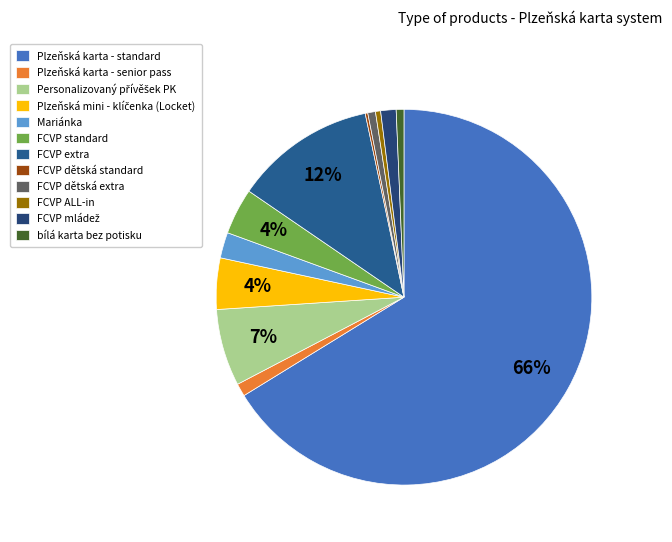

Rank the categories by value from highest to lowest.

Plzeňská karta - standard, FCVP extra, Personalizovaný přívěšek PK, Plzeňská mini - klíčenka (Locket), FCVP standard, Mariánka, FCVP mládež, Plzeňská karta - senior pass, FCVP dětská extra, bílá karta bez potisku, FCVP ALL-in, FCVP dětská standard